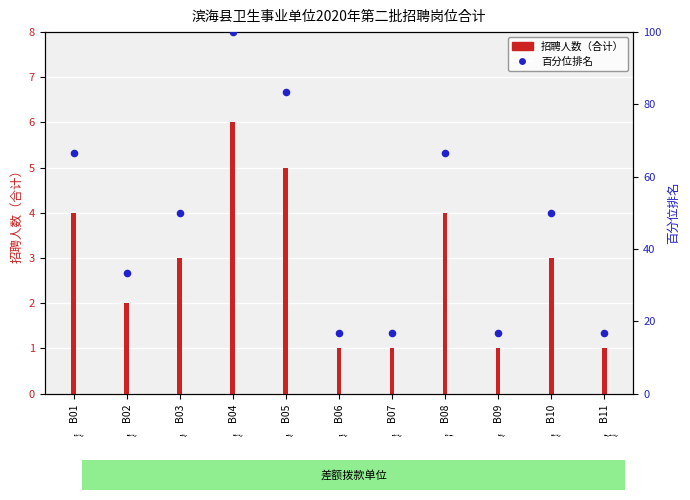

Which series has the largest total across all categories?

百分位排名